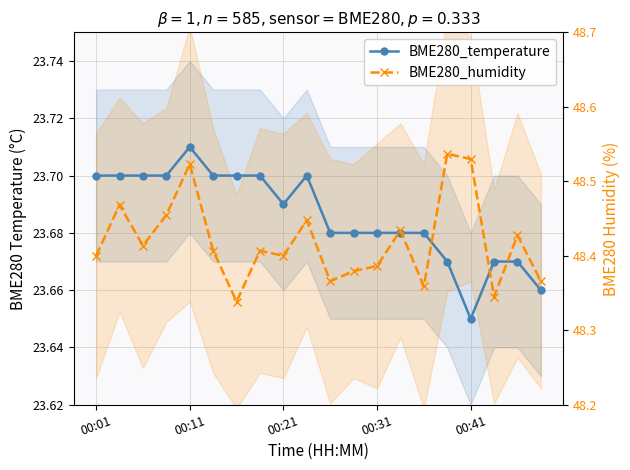

What are all the series names shown in the legend?

BME280_temperature, BME280_humidity